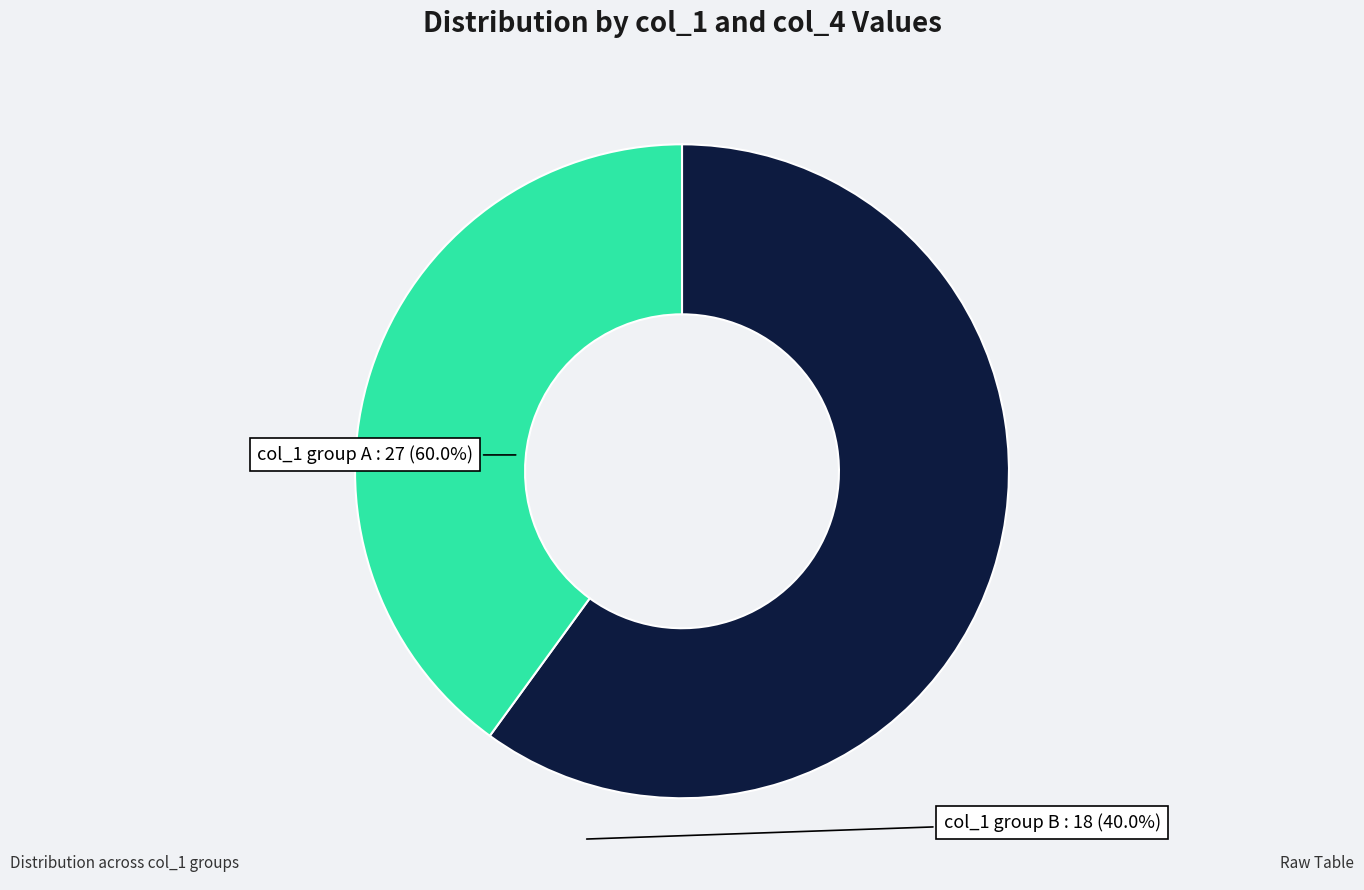

Combined, do col_1 group A and col_1 group B account for over 50%?

Yes